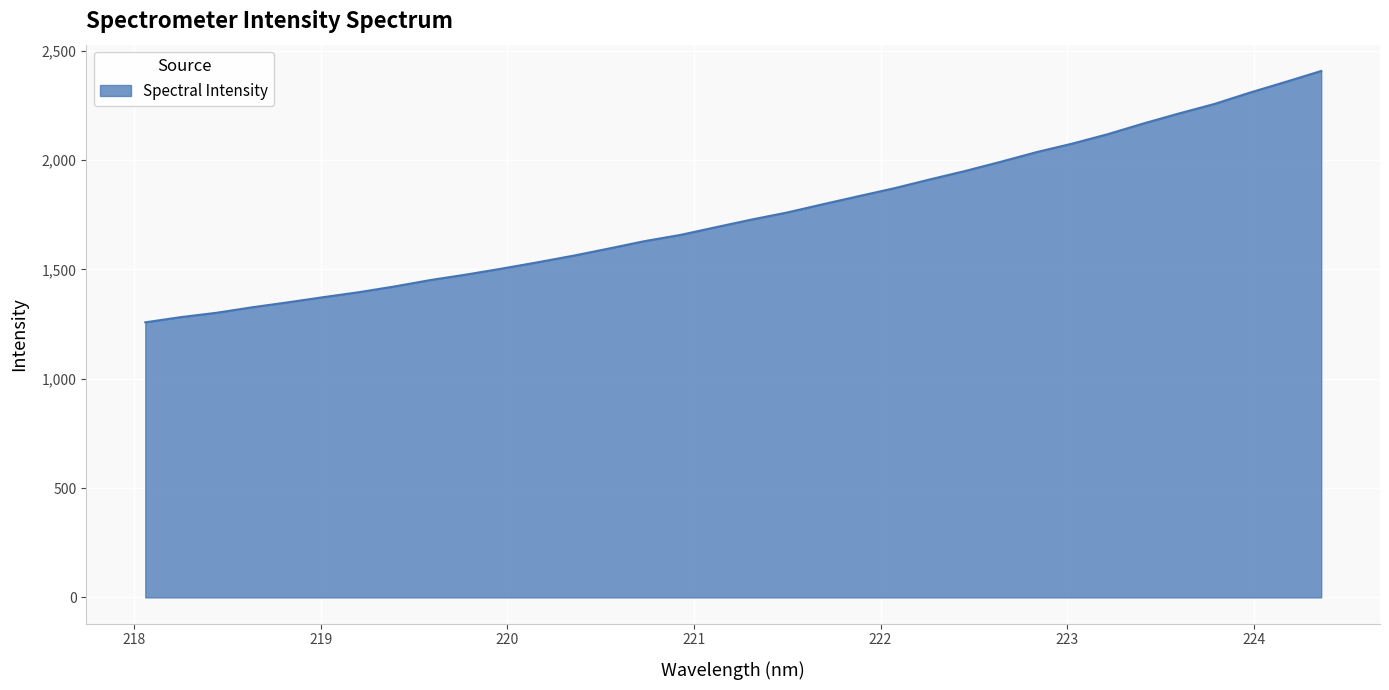

What is the smallest value displayed?

1257.9